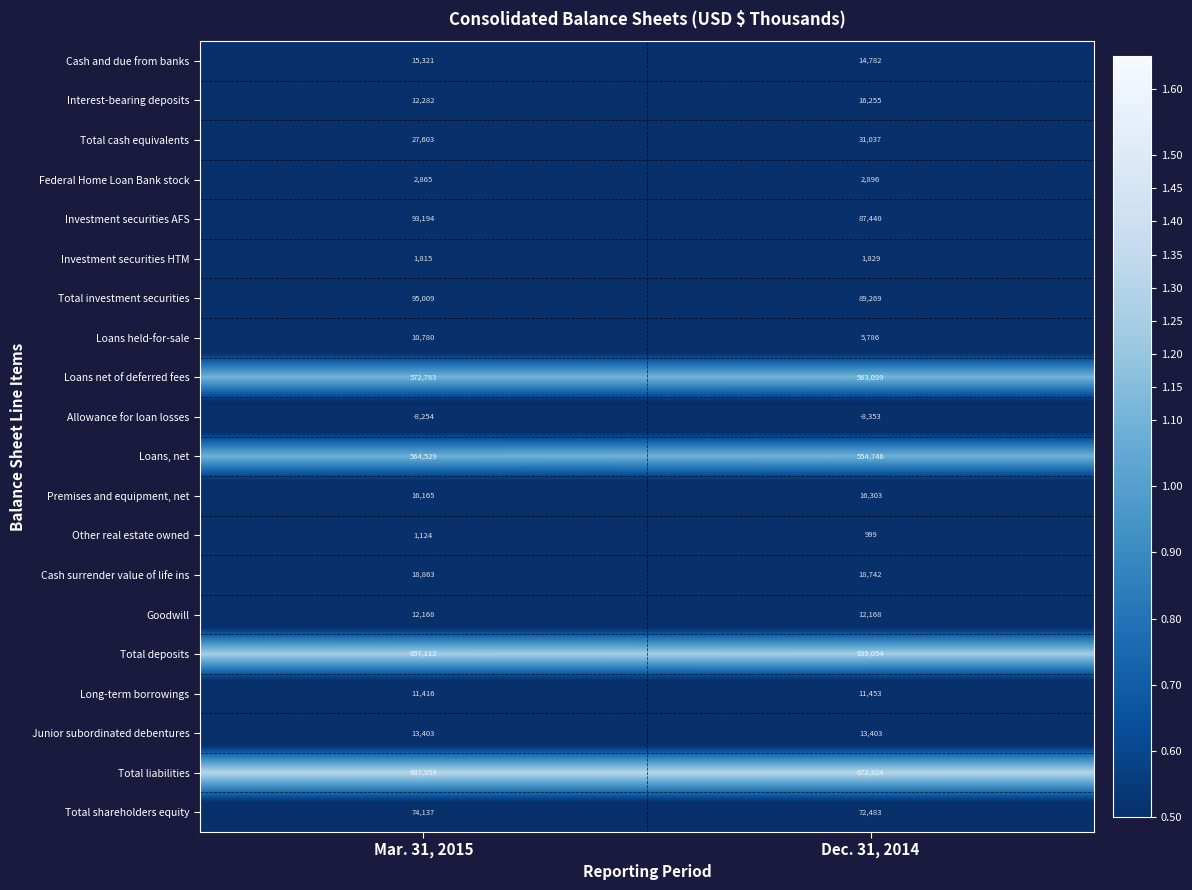

True or false: Loans, net has a value of 554746 at Dec. 31, 2014.

True